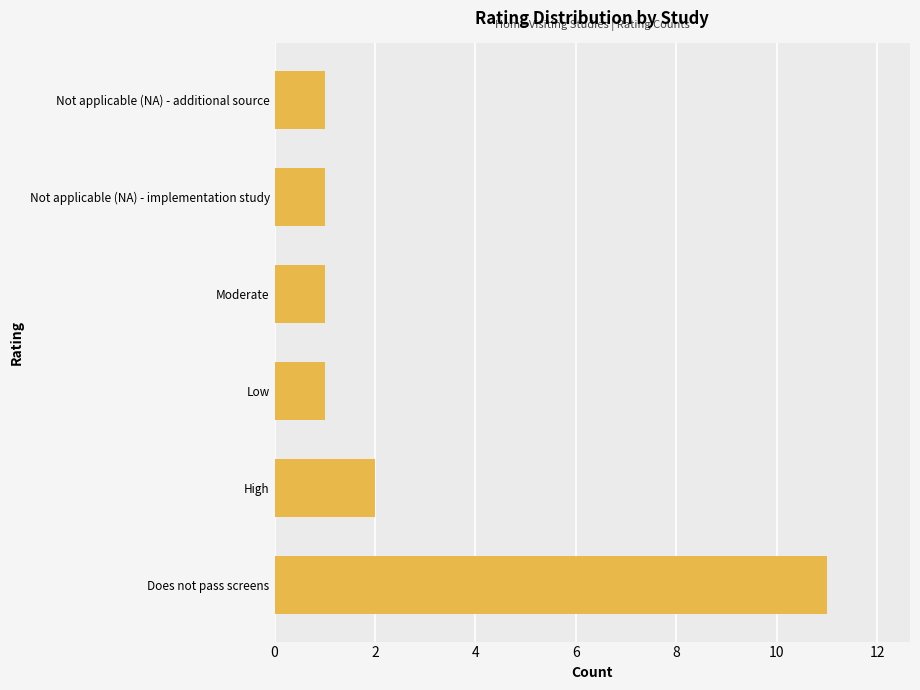

Reading top to bottom, what are all the values shown in this chart?

1	1	1	1	2	11